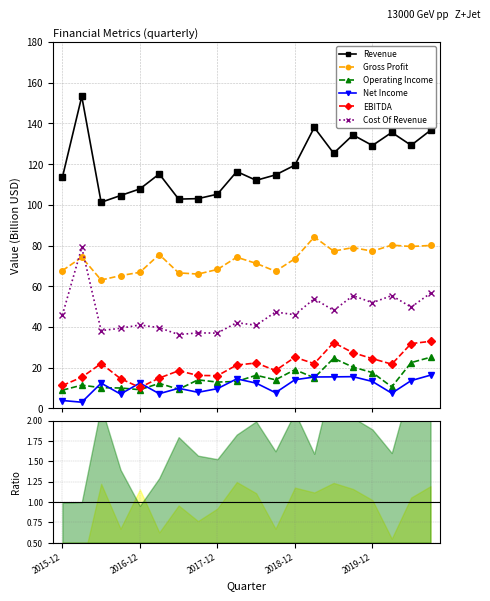

What is the value of the EBITDA point at the 4th from the left?

14.6